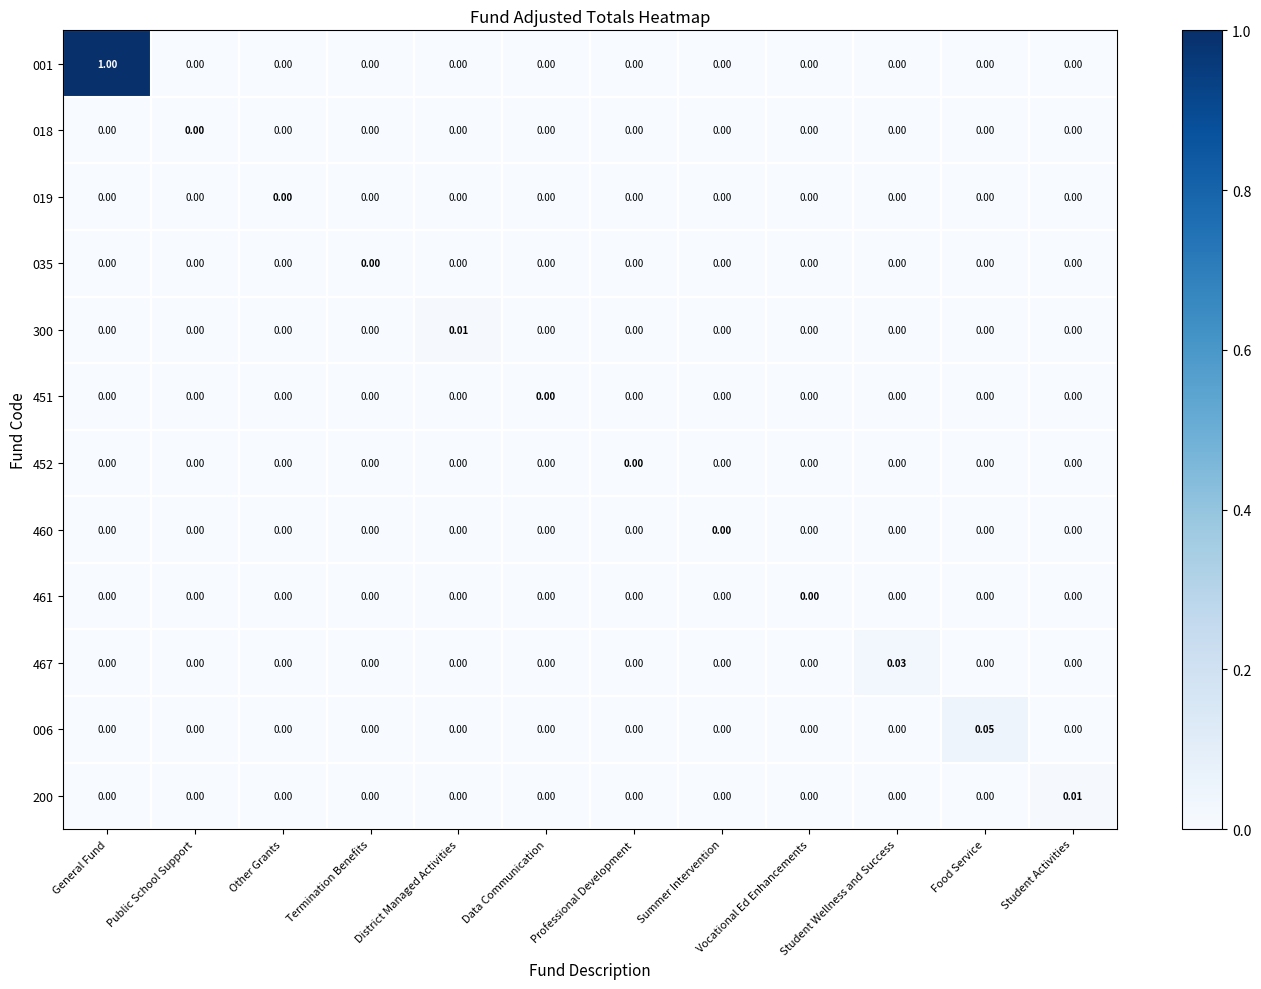

At which category is the sum across all series the highest?

General Fund